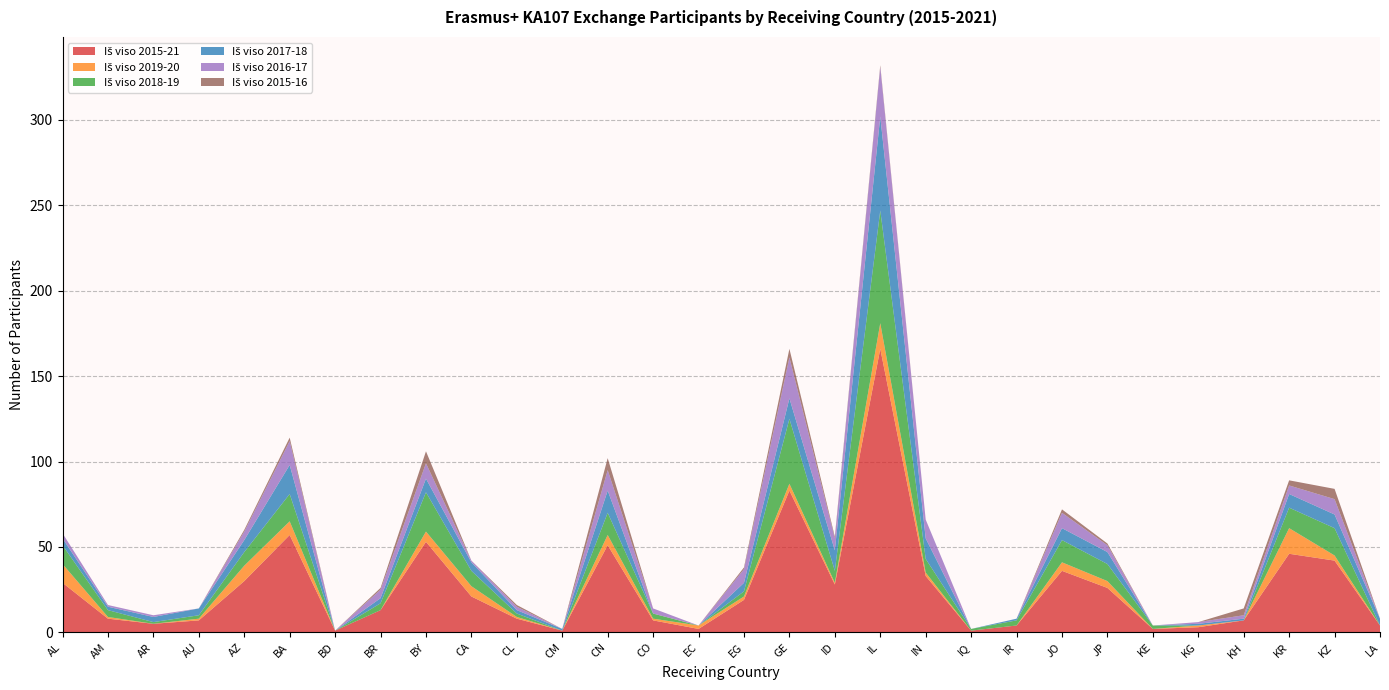

Reading left to right, transcribe all the data shown in this chart.

Iš viso 2015-21: AL=29	AM=8	AR=5	AU=7	AZ=30	BA=57	BD=1	BR=13	BY=53	CA=21	CL=8	CM=1	CN=51	CO=7	EC=2	EG=19	GE=83	ID=28	IL=166	IN=33	IQ=1	IR=4	JO=36	JP=26	KE=2	KG=3	KH=7	KR=46	KZ=42	LA=4
Iš viso 2019-20: AL=11	AM=1	AR=0	AU=1	AZ=9	BA=8	BD=0	BR=0	BY=6	CA=6	CL=1	CM=0	CN=6	CO=1	EC=2	EG=2	GE=4	ID=1	IL=15	IN=2	IQ=0	IR=0	JO=5	JP=4	KE=0	KG=1	KH=0	KR=15	KZ=3	LA=0
Iš viso 2018-19: AL=11	AM=4	AR=1	AU=2	AZ=8	BA=16	BD=0	BR=4	BY=23	CA=9	CL=2	CM=0	CN=13	CO=3	EC=0	EG=3	GE=38	ID=7	IL=66	IN=8	IQ=1	IR=3	JO=13	JP=10	KE=2	KG=0	KH=0	KR=12	KZ=16	LA=0
Iš viso 2017-18: AL=4	AM=2	AR=3	AU=4	AZ=7	BA=17	BD=0	BR=3	BY=8	CA=5	CL=2	CM=1	CN=13	CO=0	EC=0	EG=5	GE=12	ID=12	IL=55	IN=12	IQ=0	IR=1	JO=7	JP=7	KE=0	KG=1	KH=1	KR=8	KZ=8	LA=4
Iš viso 2016-17: AL=3	AM=1	AR=1	AU=0	AZ=5	BA=14	BD=0	BR=5	BY=9	CA=1	CL=2	CM=0	CN=12	CO=3	EC=0	EG=8	GE=24	ID=7	IL=29	IN=11	IQ=0	IR=0	JO=9	JP=4	KE=0	KG=1	KH=2	KR=5	KZ=9	LA=0
Iš viso 2015-16: AL=0	AM=0	AR=0	AU=0	AZ=1	BA=2	BD=0	BR=1	BY=7	CA=0	CL=1	CM=0	CN=7	CO=0	EC=0	EG=1	GE=5	ID=1	IL=1	IN=0	IQ=0	IR=0	JO=2	JP=1	KE=0	KG=0	KH=4	KR=3	KZ=6	LA=0